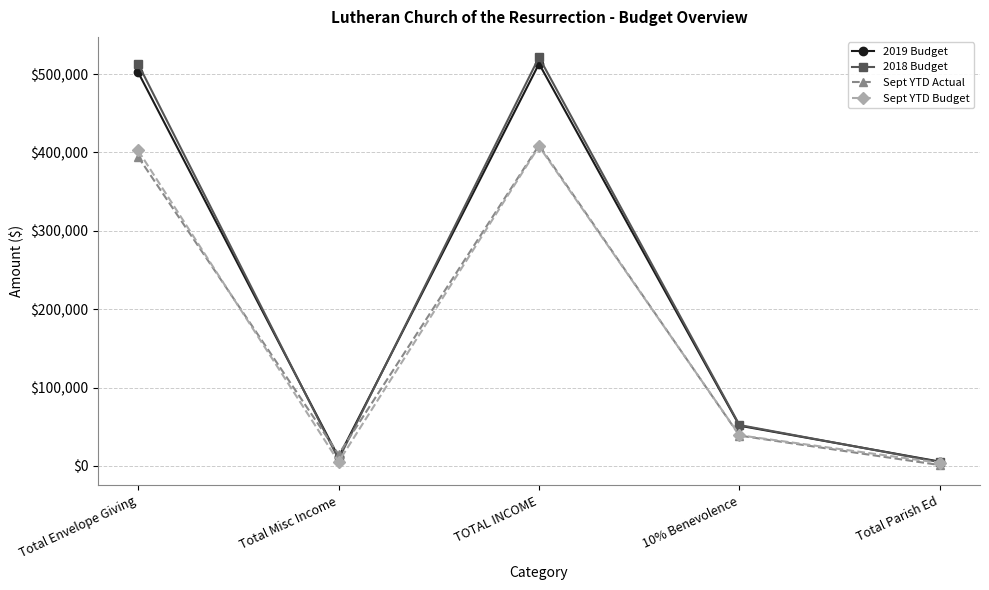

Where is the first local minimum for 2019 Budget?

Total Misc Income